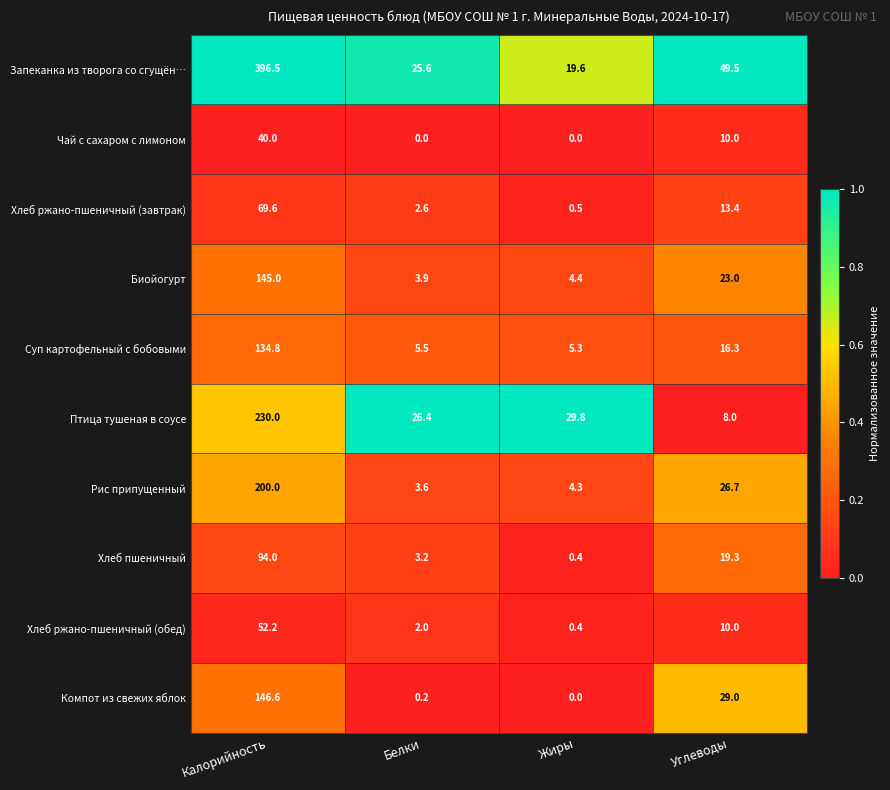

What is the total value across all series at Жиры?

64.7